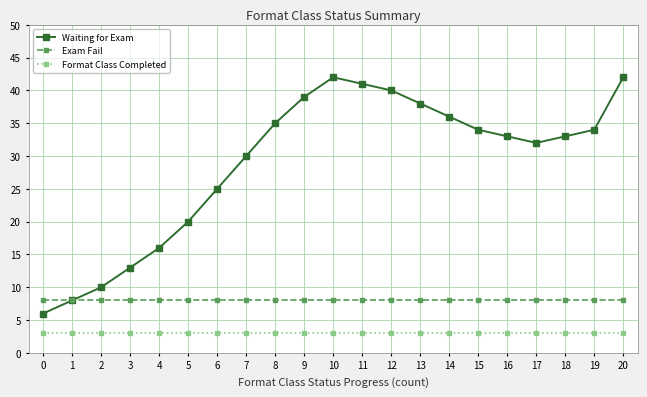

Which series has the largest total across all categories?

Waiting for Exam